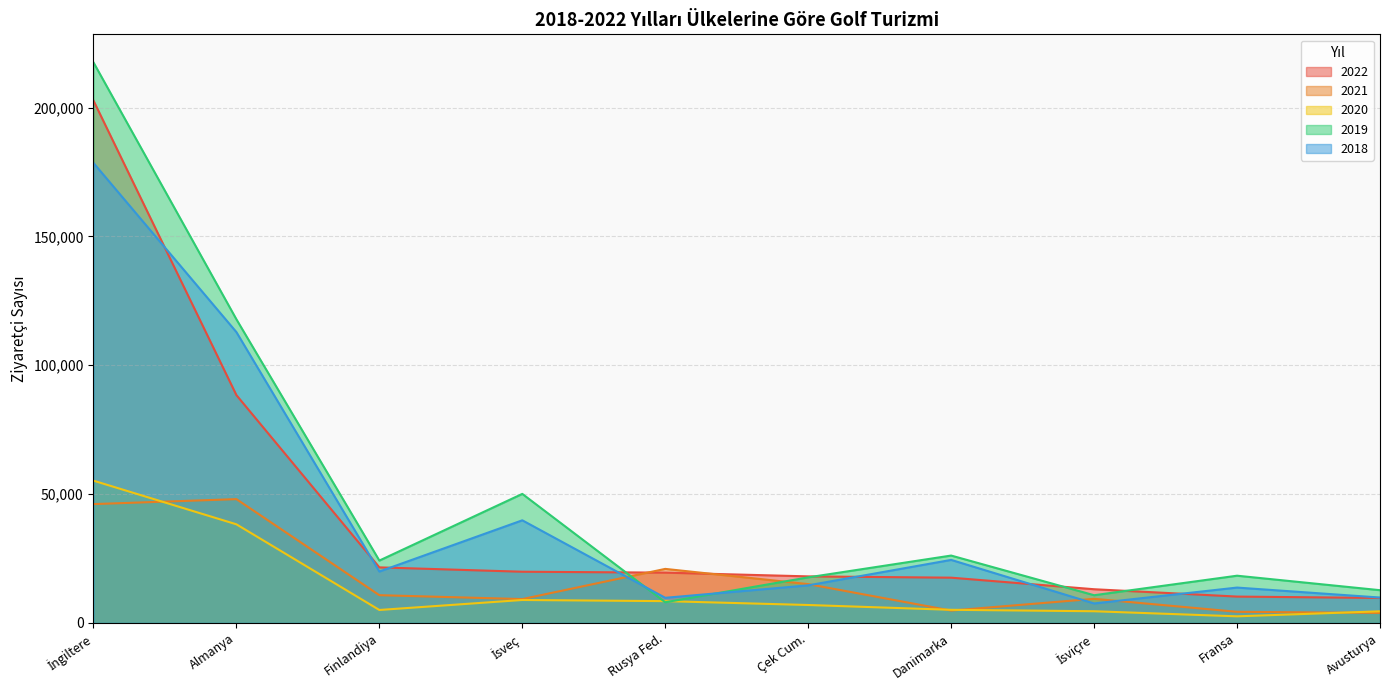

What position from the right is Almanya?

9